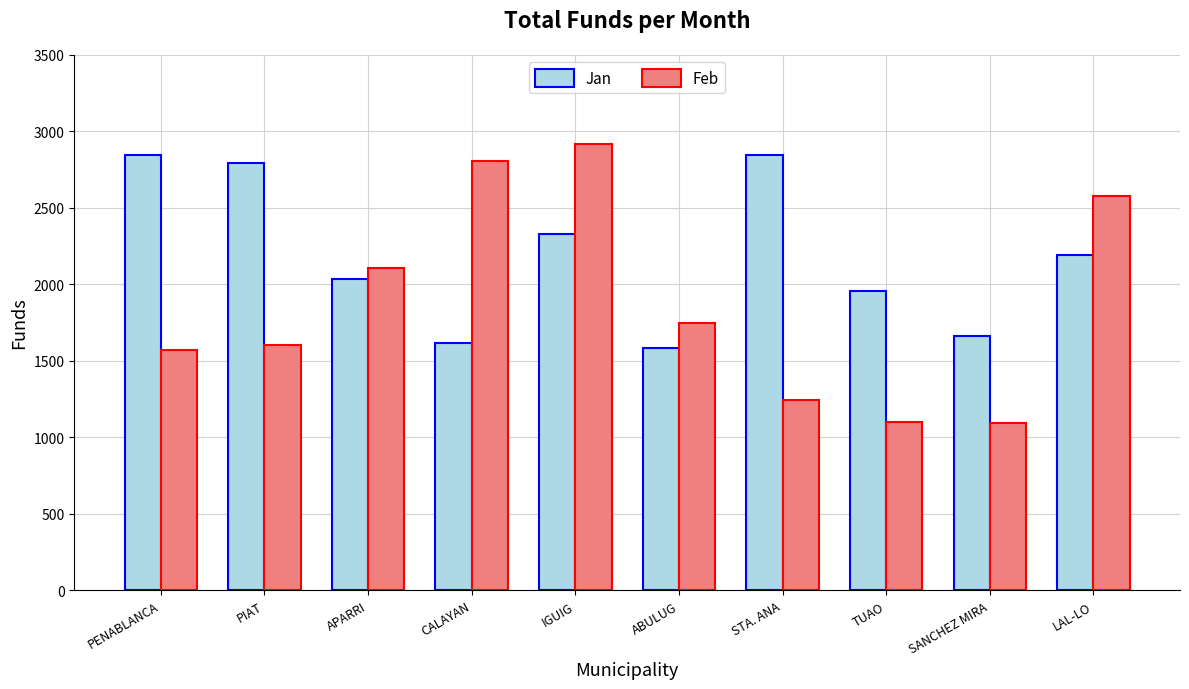

Which series has the widest spread of values?

Feb